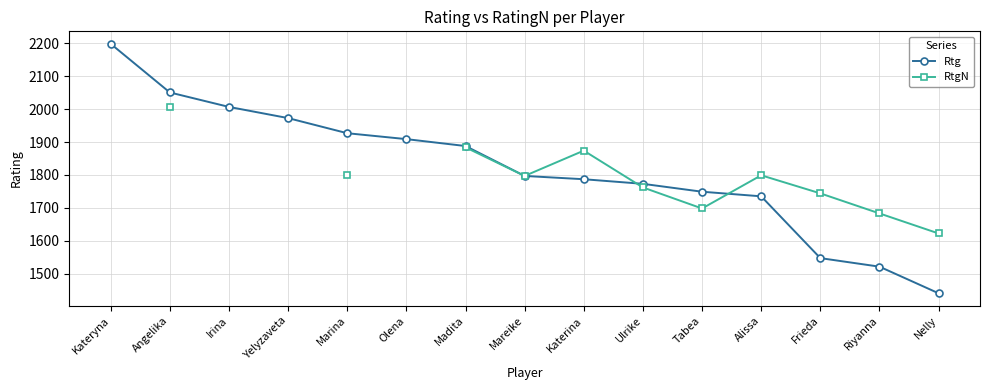

True or false: Rtg has more than 2 interior local peaks.

False